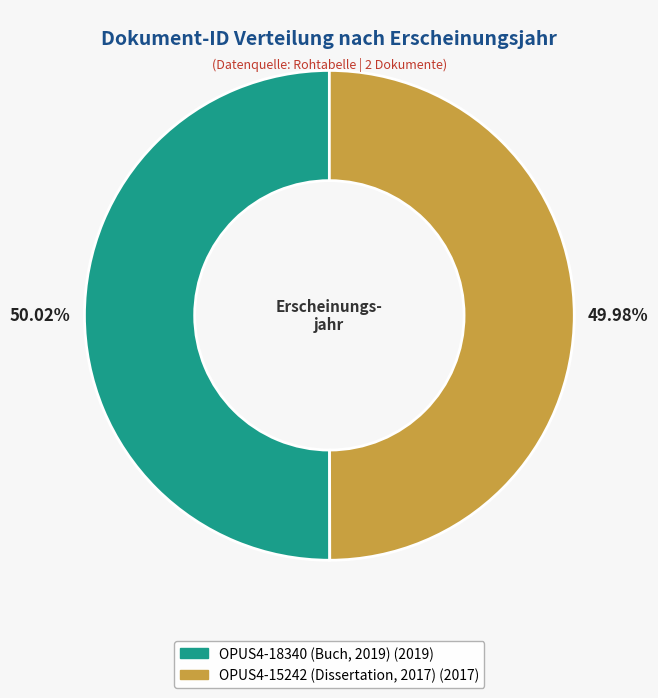

Approximately how many times larger is the value at OPUS4-18340 (Buch, 2019) compared to OPUS4-15242 (Dissertation, 2017)?

1.0